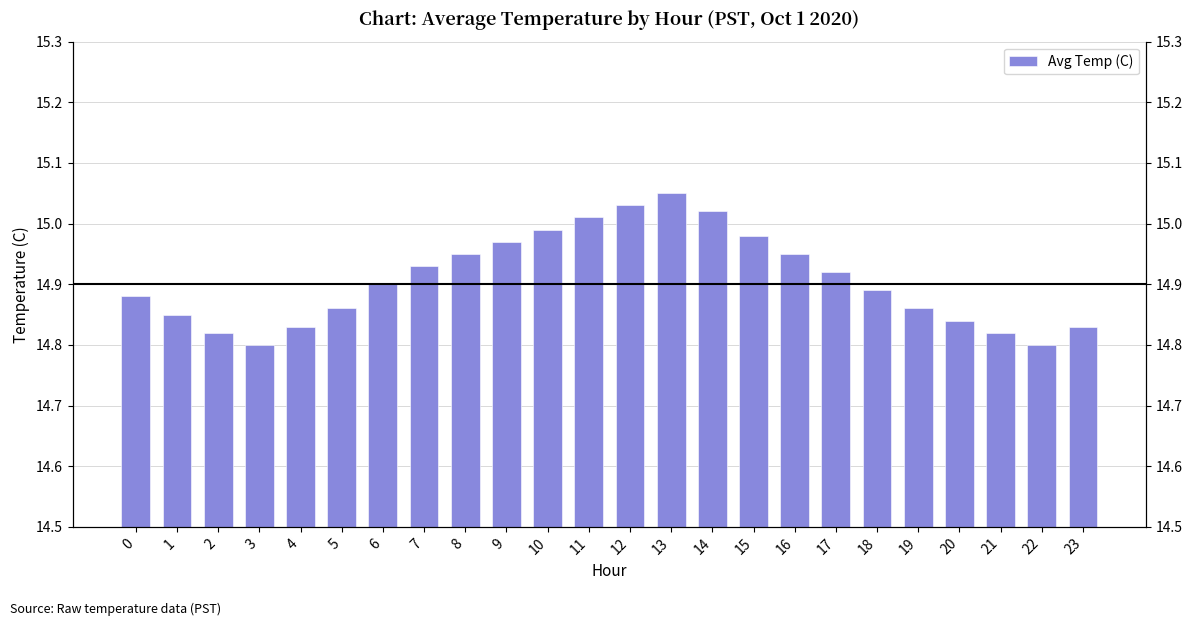

Is it true that the value at 21 is 14.8?

True